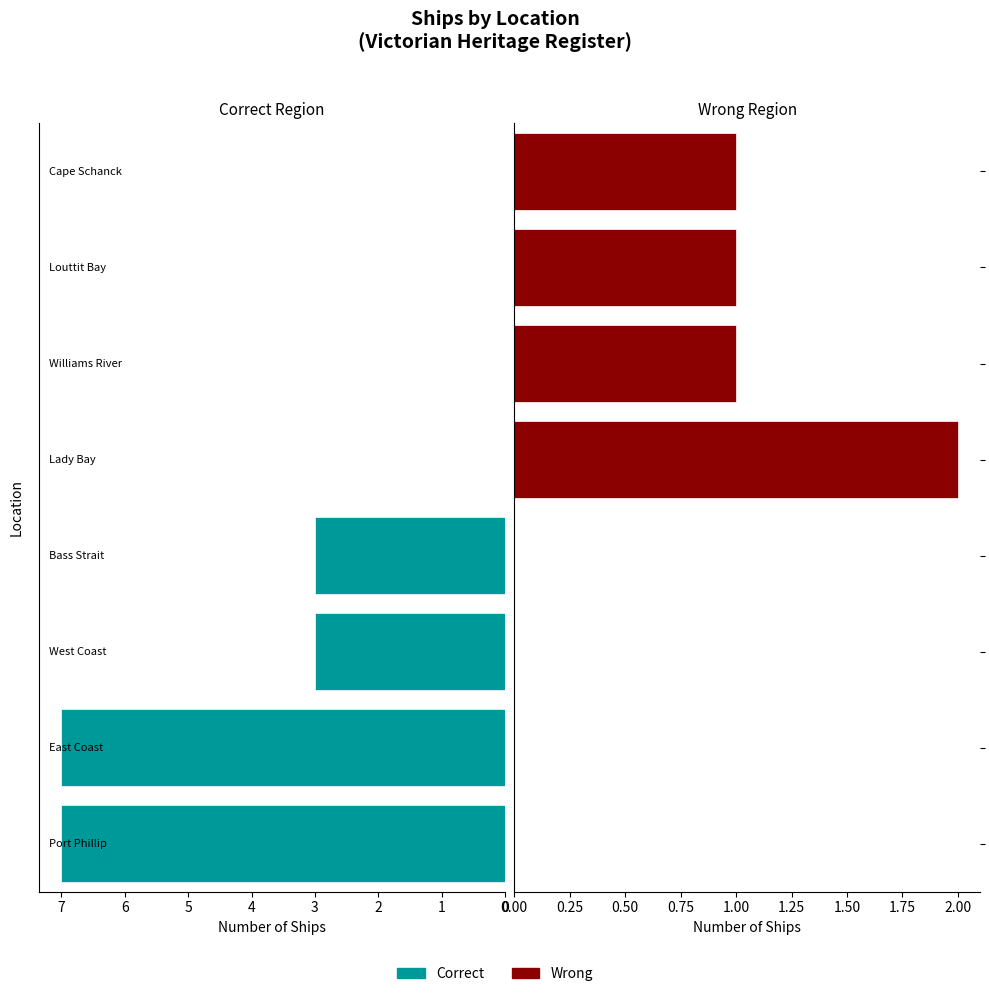

The Correct series shows 7 at 0. True or false?

True